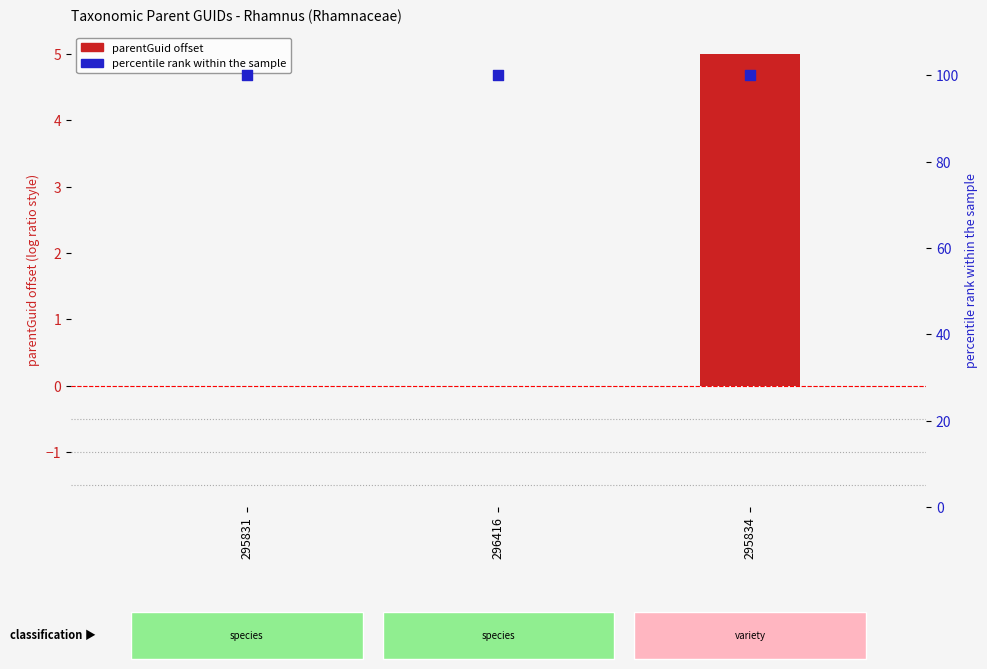

Which series has the largest total across all categories?

percentile rank within sample